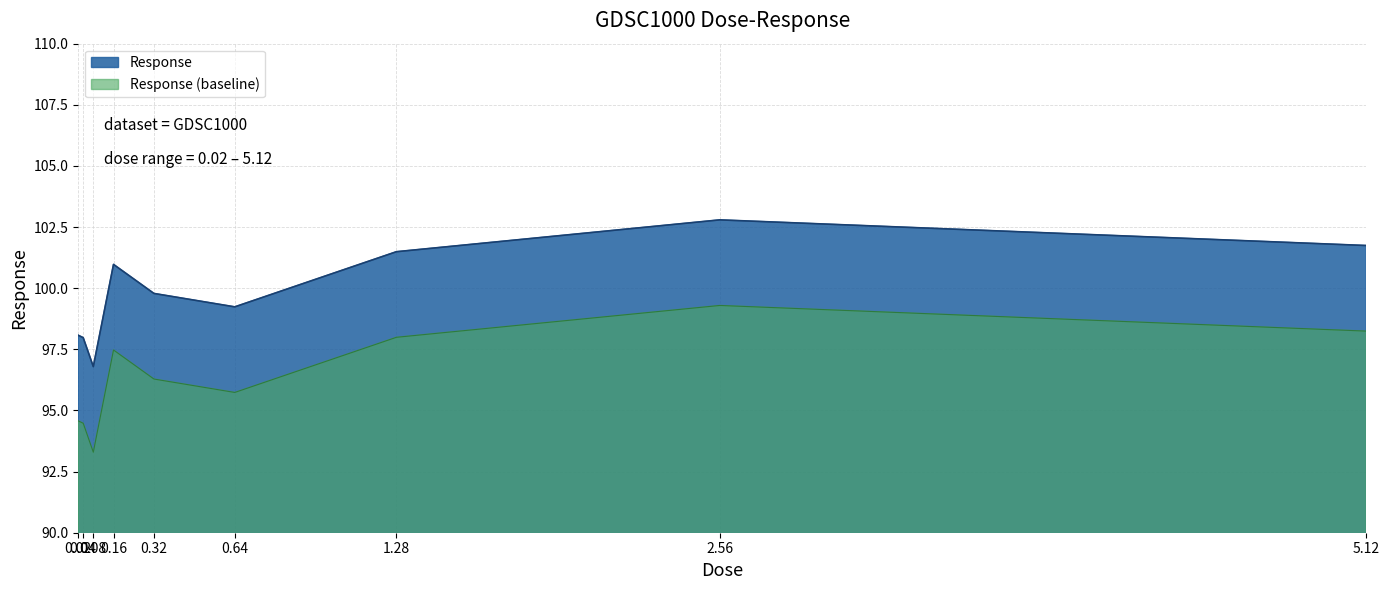

Which category has the highest value across all series?

2.56